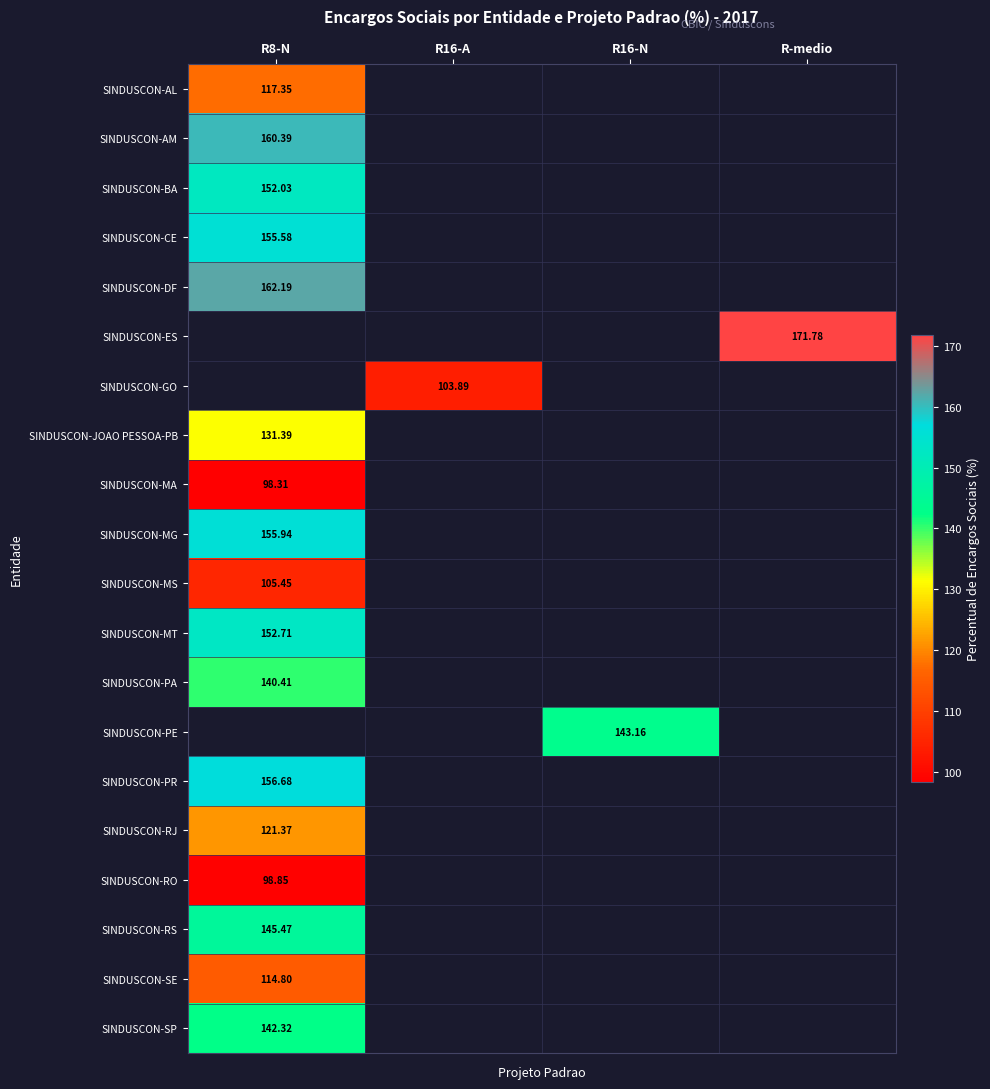

List the labels in order of SINDUSCON-RJ value, largest first.

R8-N, R16-A, R16-N, R-medio